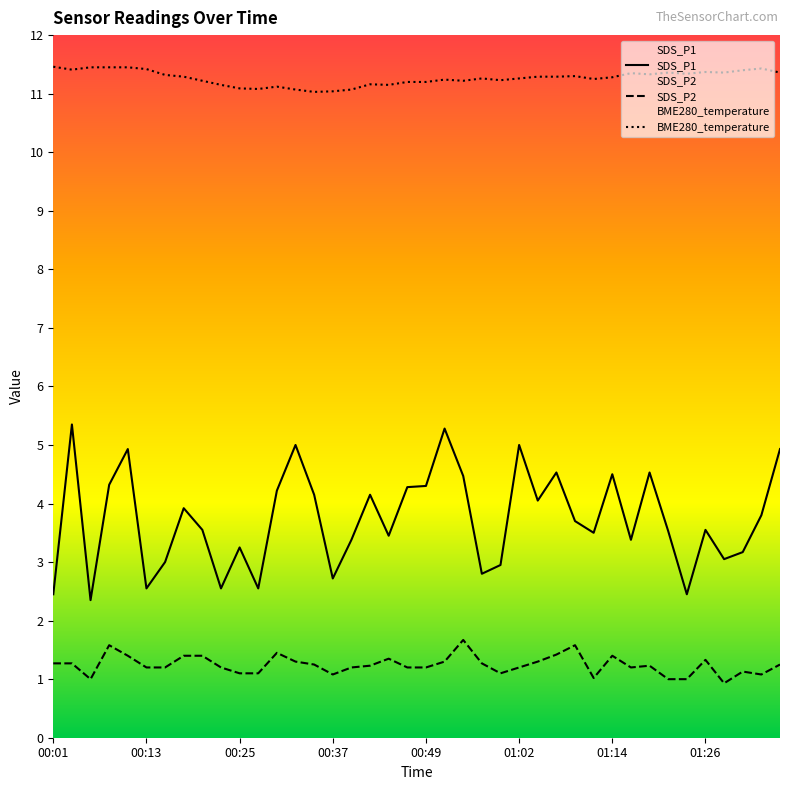

Which series has the largest range (max minus min)?

SDS_P1